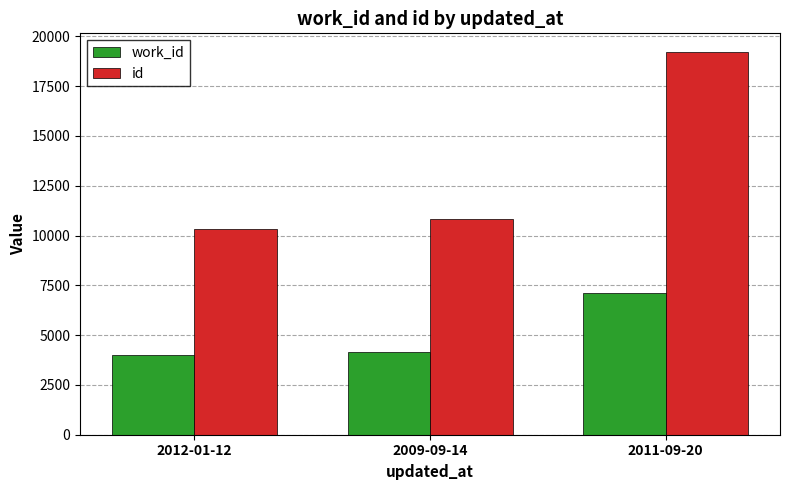

The id series shows 13774 at 2012-01-12. True or false?

False